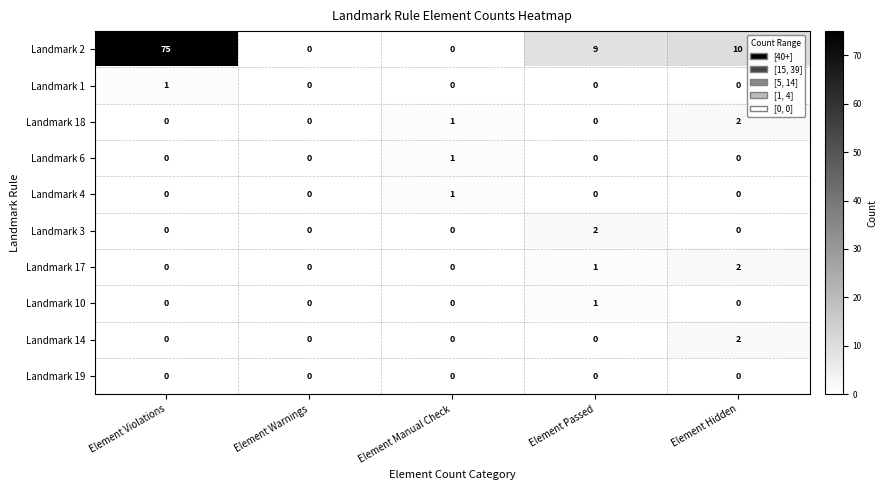

What is the difference between the highest and lowest values at Element Violations?

75